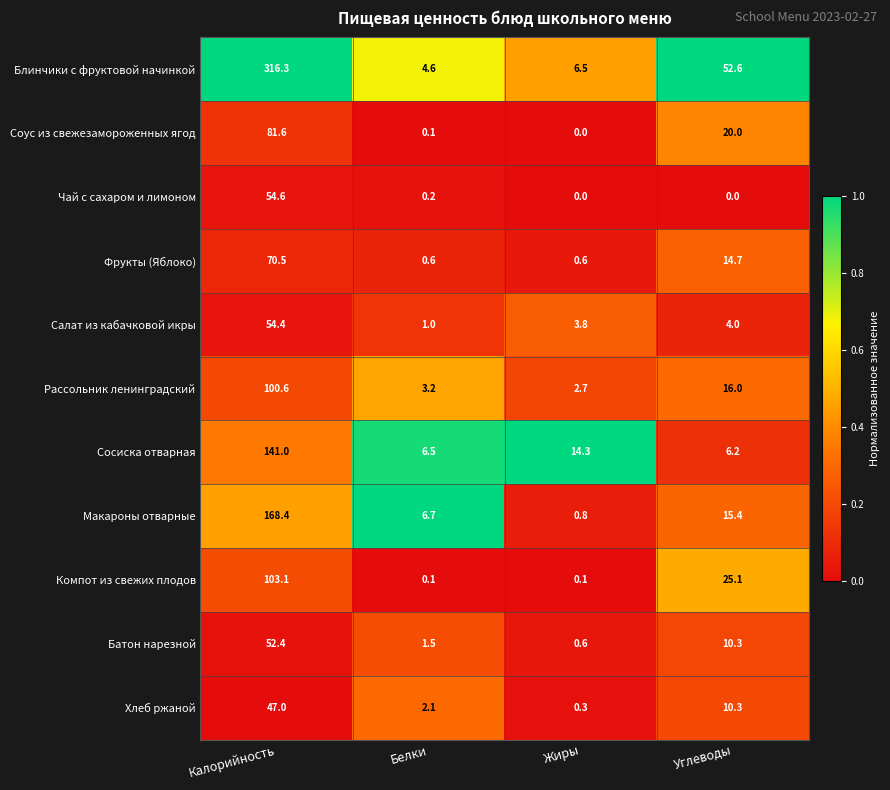

What is the sum of the Фрукты (Яблоко) values at Калорийность and Углеводы?

85.2